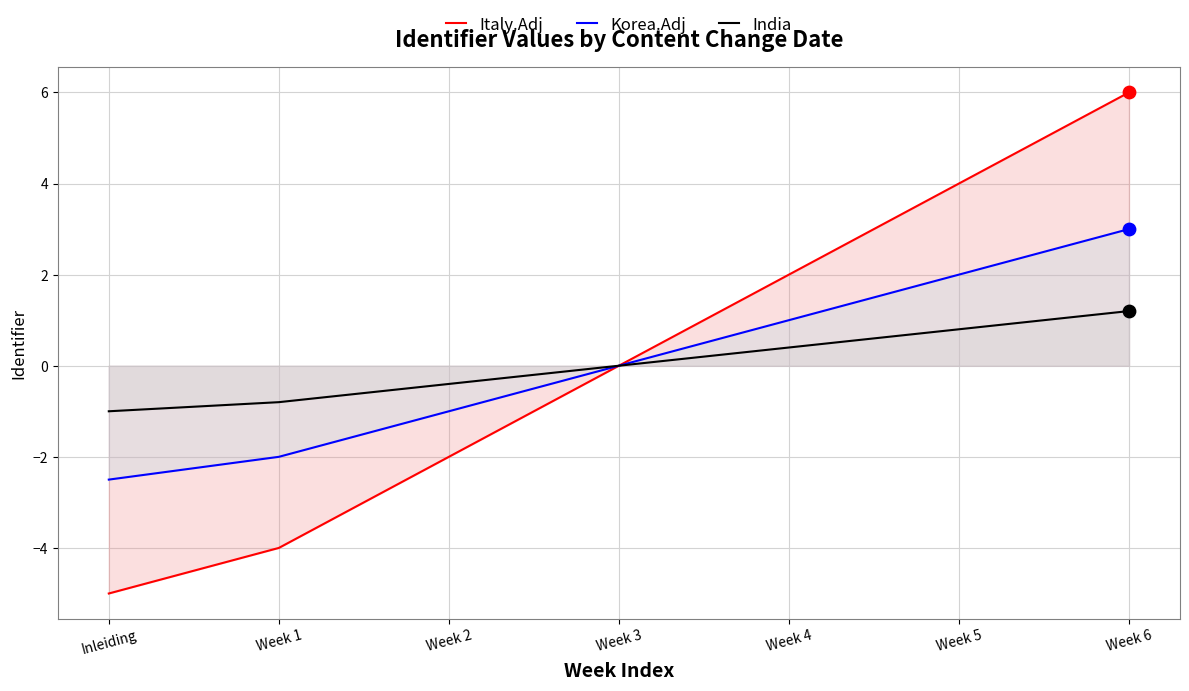

What is the total value across all series at Inleiding?

-8.5